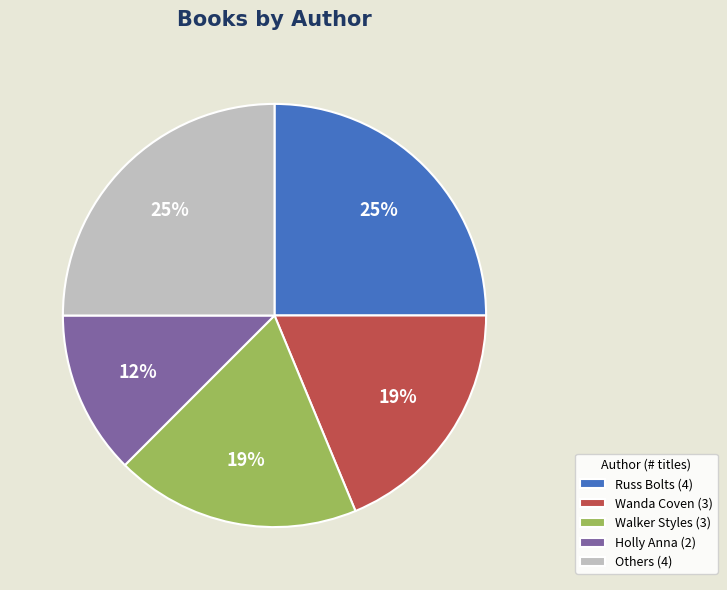

How many segments does this pie chart have?

5